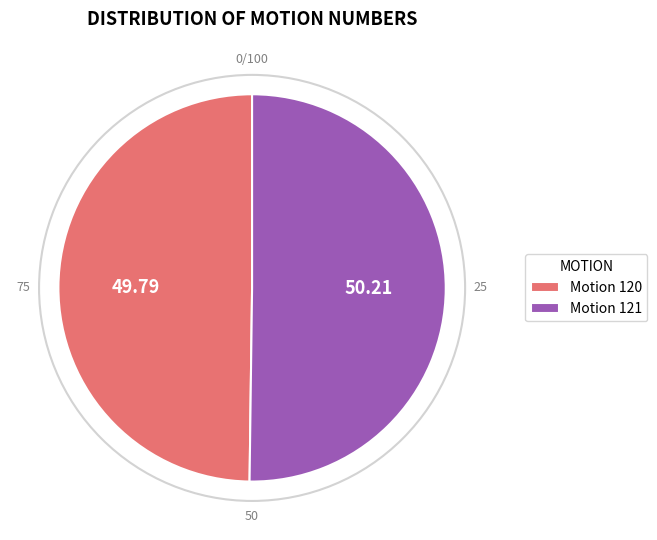

What is the ratio of the value at Motion 121 to the value at Motion 120?

1.0